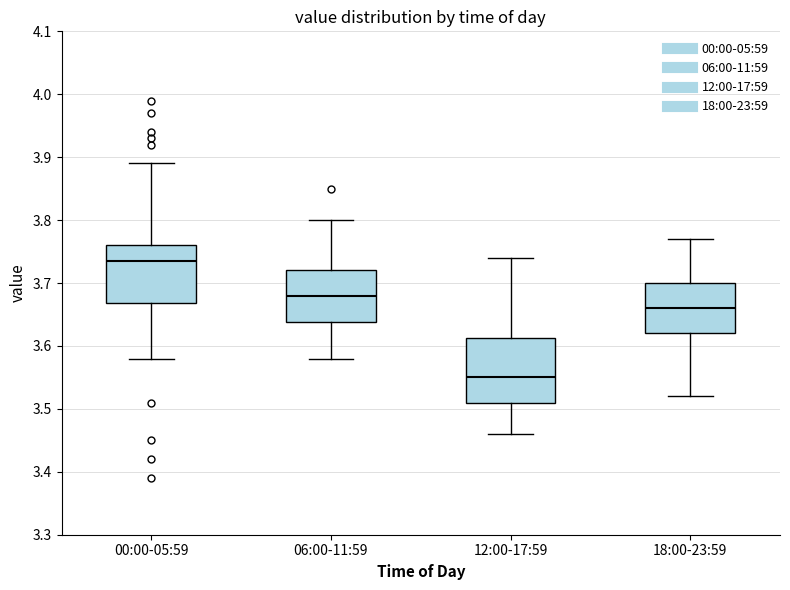

Reading left to right, transcribe this box plot: for each box, give where its median line is, the range the box spans, and where its two whiskers end, as read against the y-axis. The values are not printed on the chart, so give them approximately, as read against the axis.

00:00-05:59: median 3.74, box 3.67 to 3.76, whiskers 3.58 to 3.89
06:00-11:59: median 3.68, box 3.64 to 3.72, whiskers 3.58 to 3.80
12:00-17:59: median 3.55, box 3.51 to 3.61, whiskers 3.46 to 3.74
18:00-23:59: median 3.66, box 3.62 to 3.70, whiskers 3.52 to 3.77